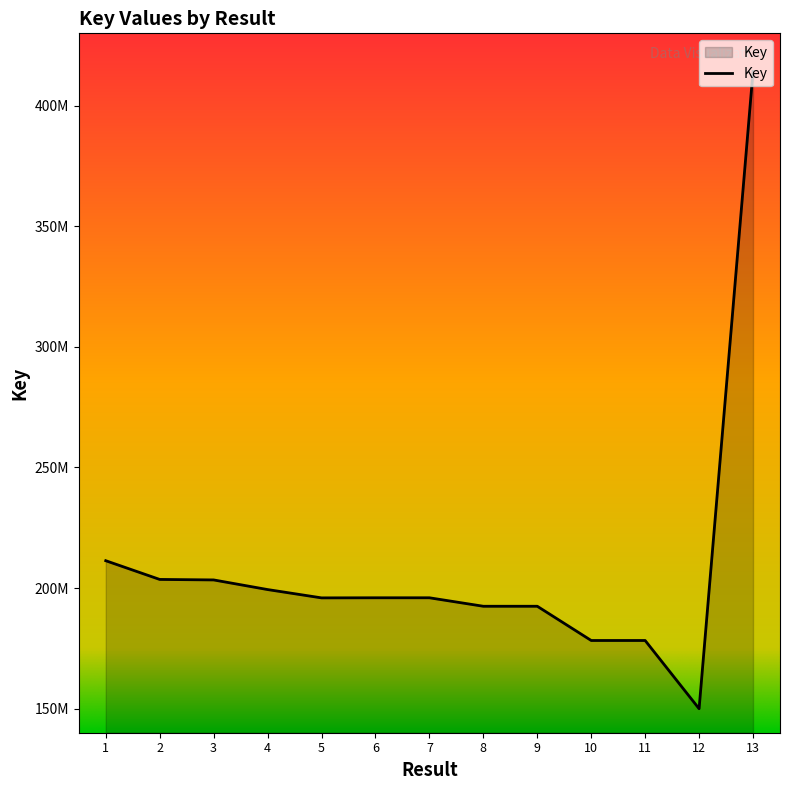

The value at 13 is 414240656. True or false?

True